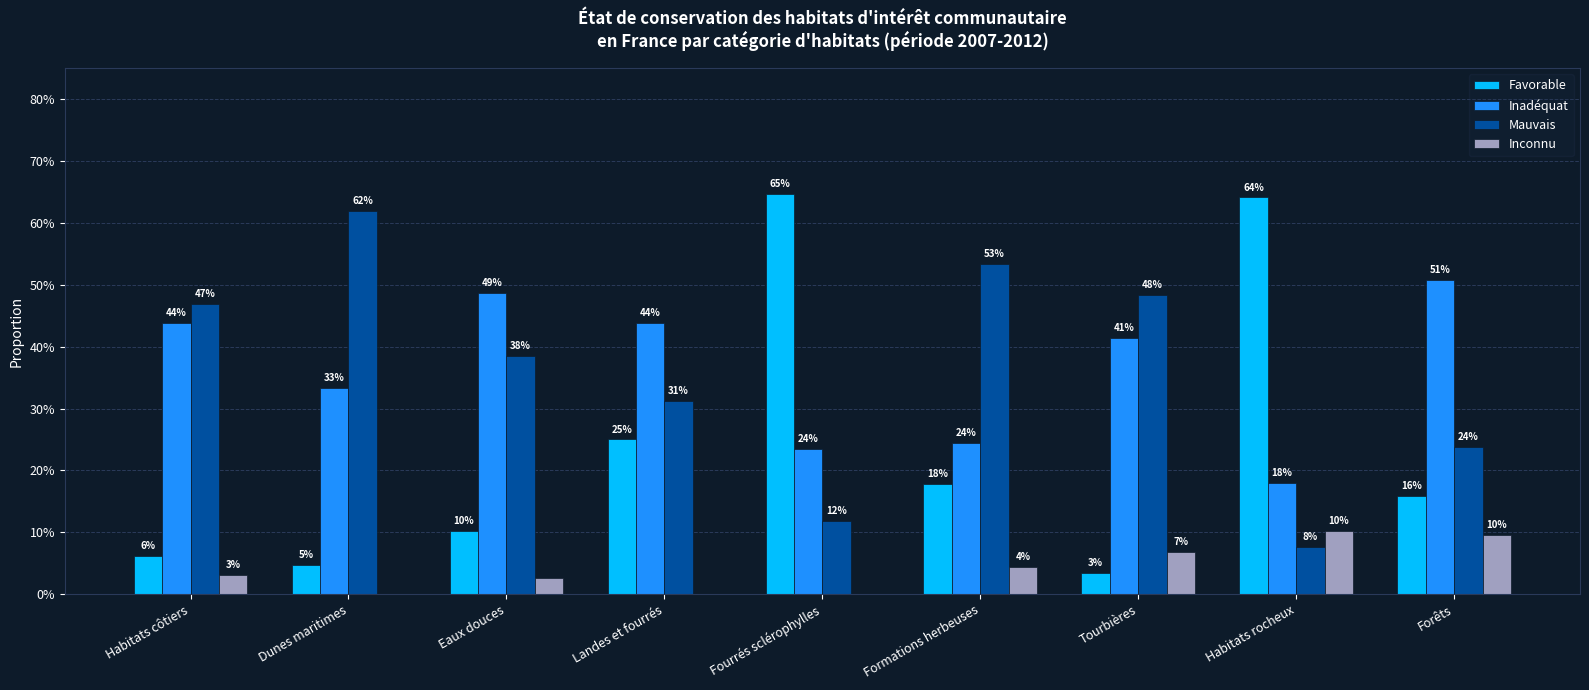

Reading right to left, what are all the values shown in this chart?

Favorable: 0.2	0.6	0.0	0.2	0.6	0.2	0.1	0.0	0.1
Inadéquat: 0.5	0.2	0.4	0.2	0.2	0.4	0.5	0.3	0.4
Mauvais: 0.2	0.1	0.5	0.5	0.1	0.3	0.4	0.6	0.5
Inconnu: 0.1	0.1	0.1	0.0	0.0	0.0	0.0	0.0	0.0